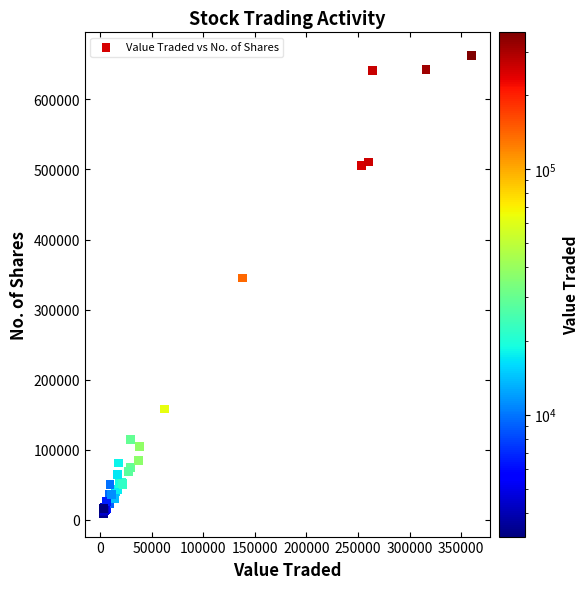

What Y value in the scatter plot is closest to 335798?

345049